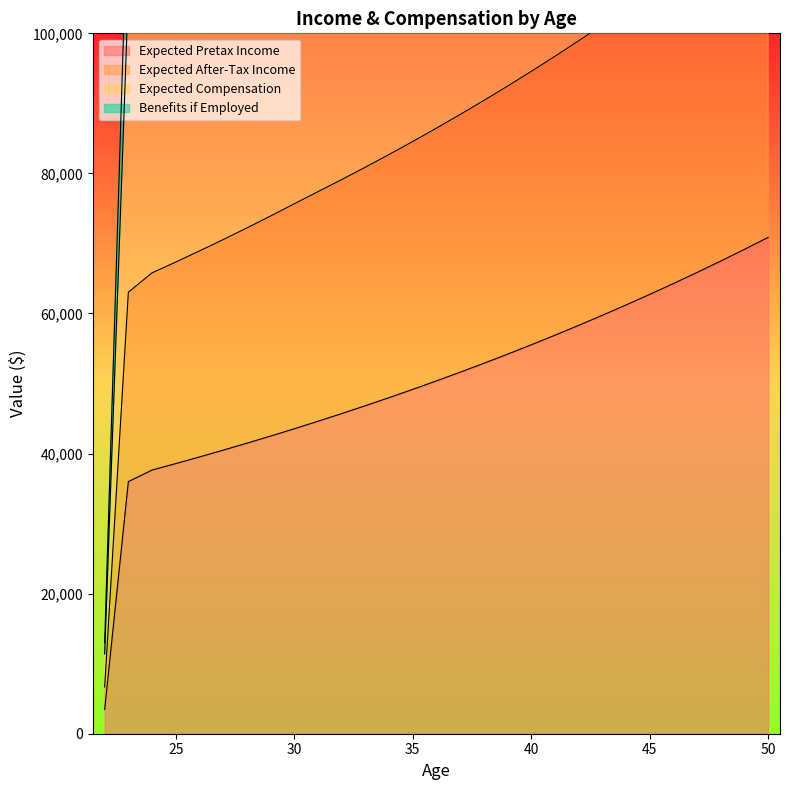

At which category does the chart reach its peak across all series?

50